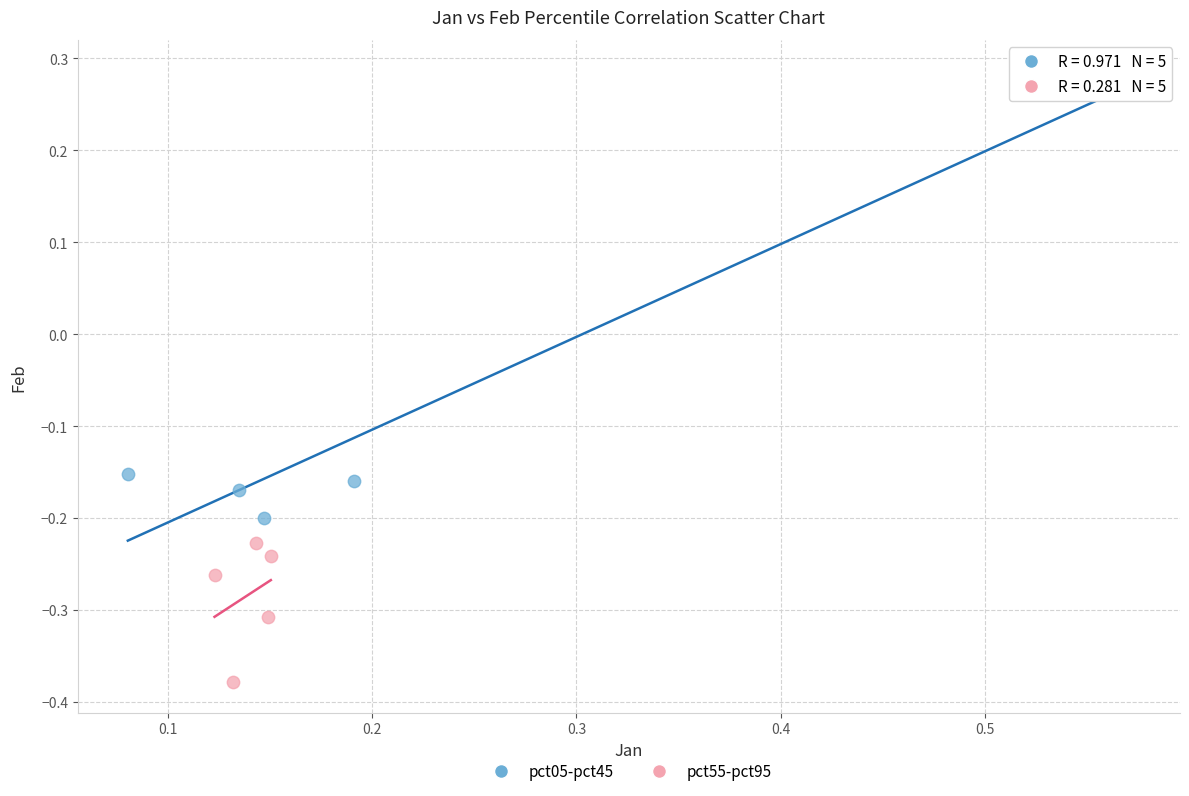

Which series reaches the minimum Y coordinate?

pct55-pct95